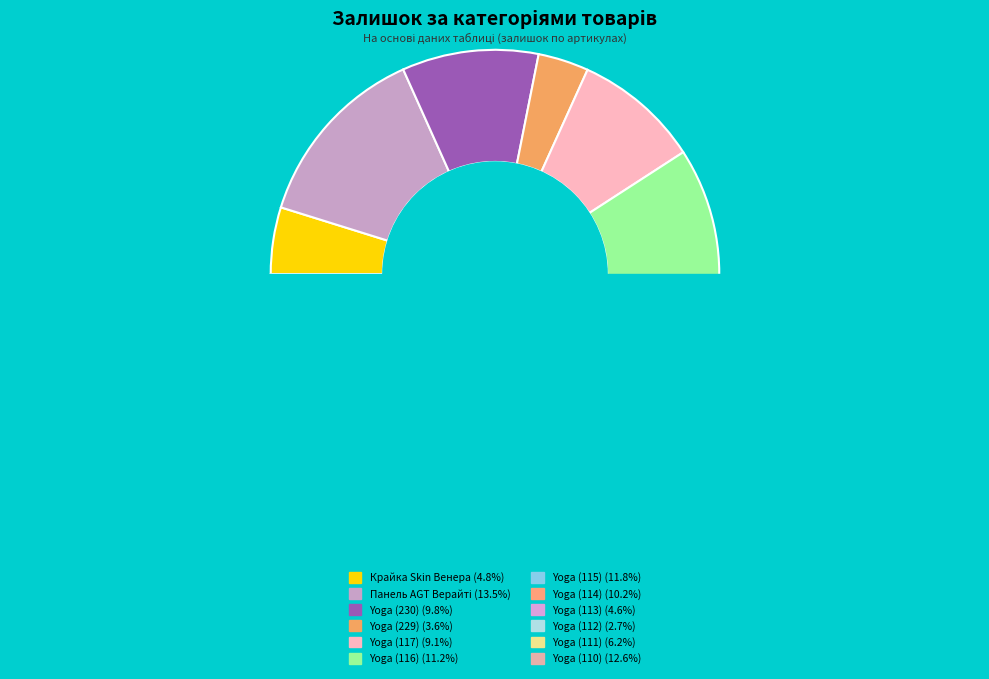

To the nearest percent, what is the difference between the largest and smallest slice percentages?

11%